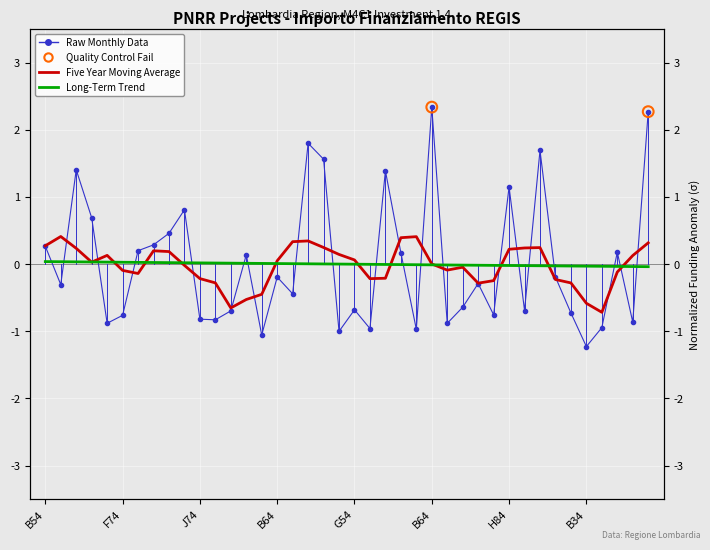

What is the change in value from H94D22004160006 to H84D22003790006?

+0.7